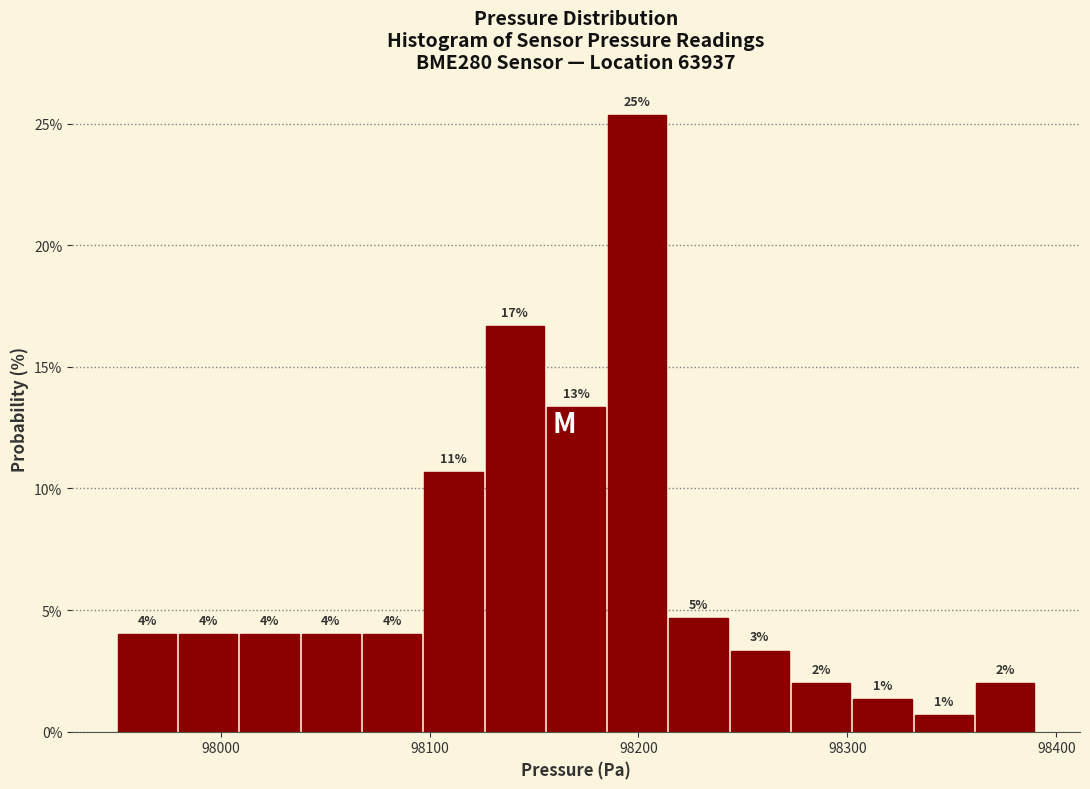

Around what value on the x-axis is the tallest bar? Give the approximate position of its centre, as read against the axis.

98200